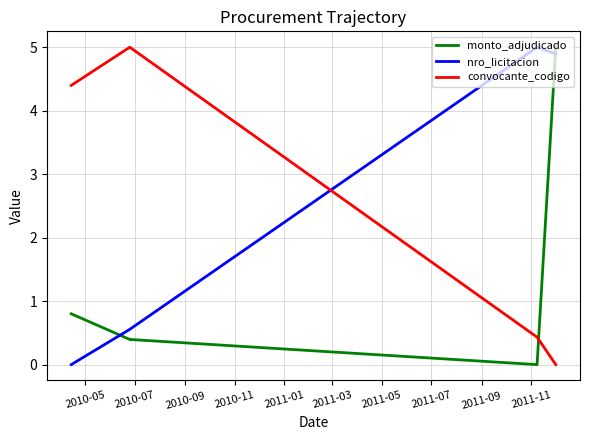

After their last crossing, which series has the higher values: convocante_codigo or nro_licitacion?

nro_licitacion